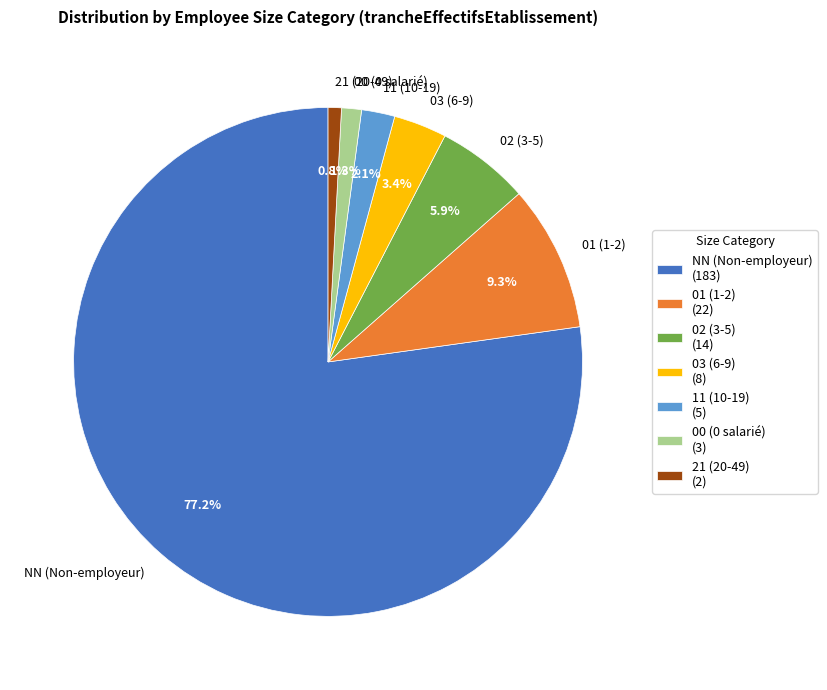

Is it true that 21 is 1% of the pie?

True